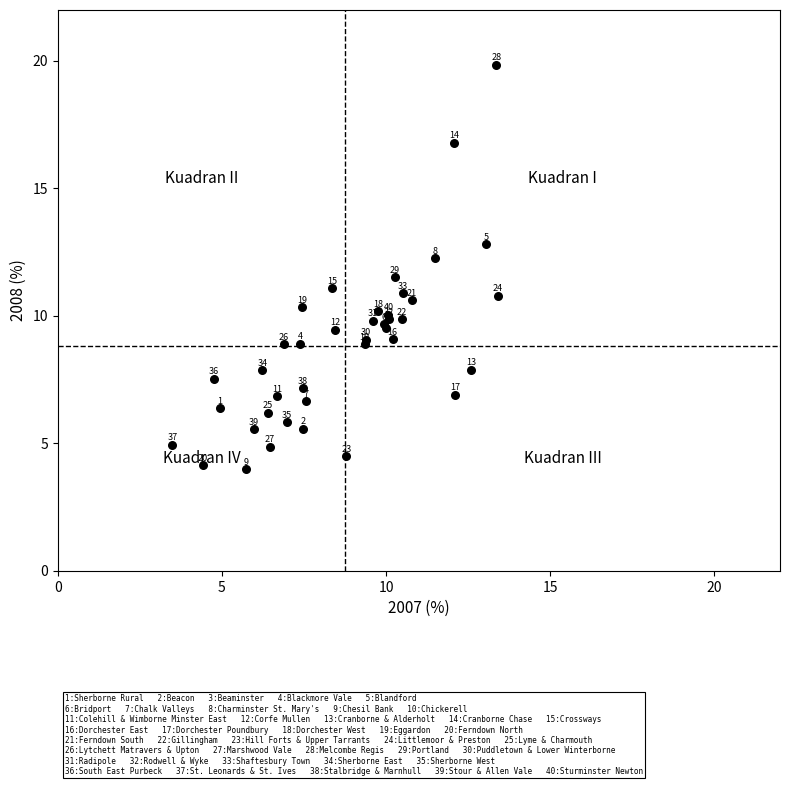

What Y value in the scatter plot is closest to 11?

11.1